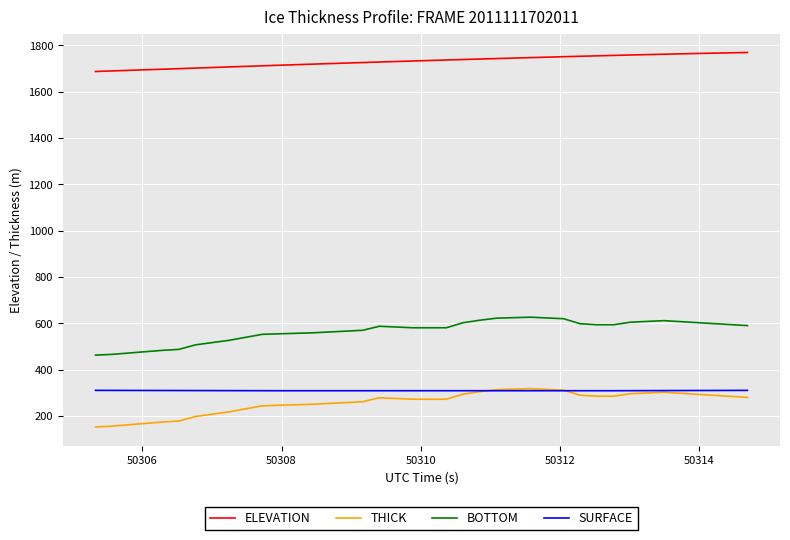

Which series has the largest total across all categories?

ELEVATION